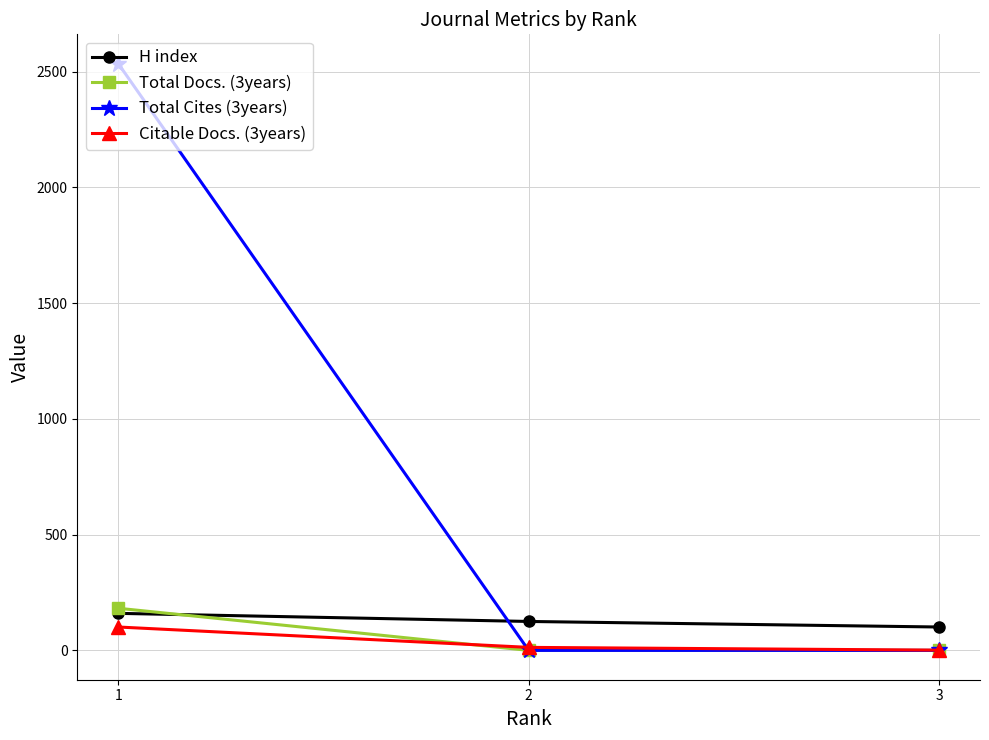

Which series has the widest spread of values?

Total Cites (3years)